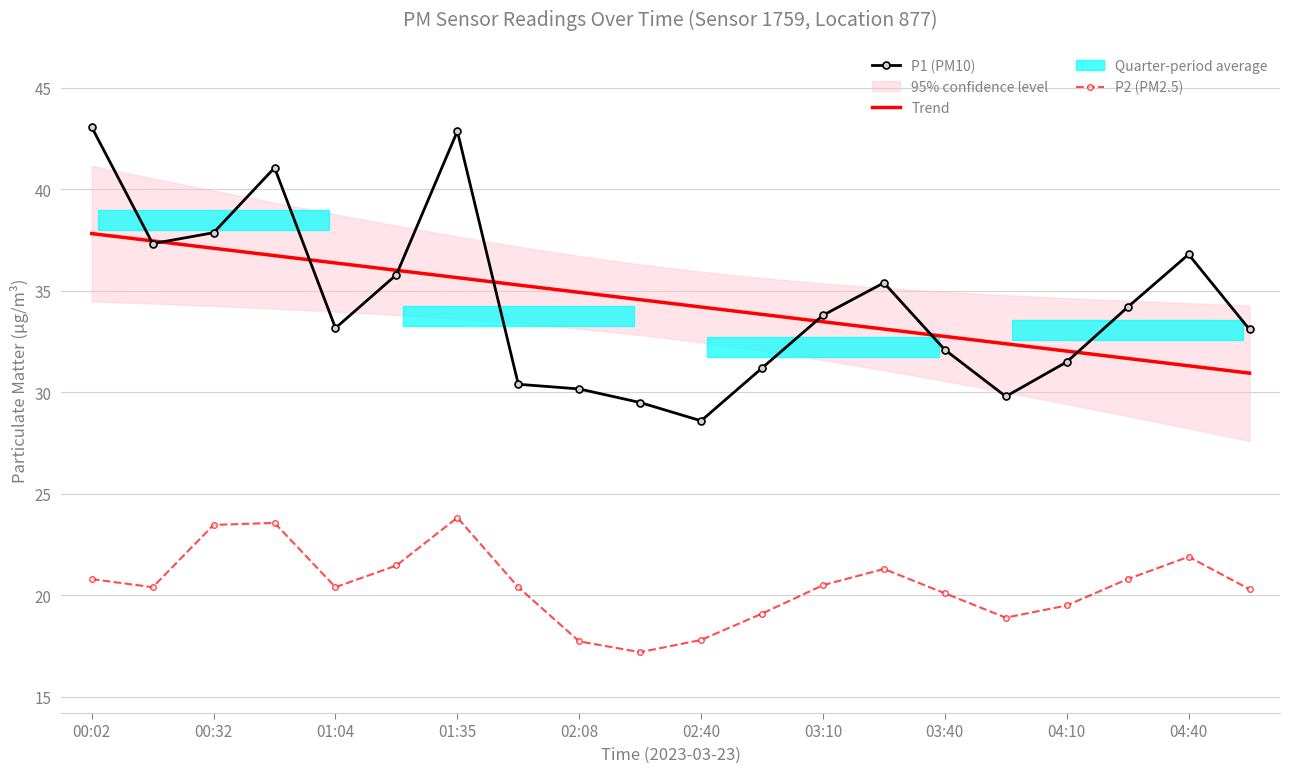

Rank the series by their maximum value, from lowest to highest.

P2 (PM2.5), Trend, P1 (PM10)